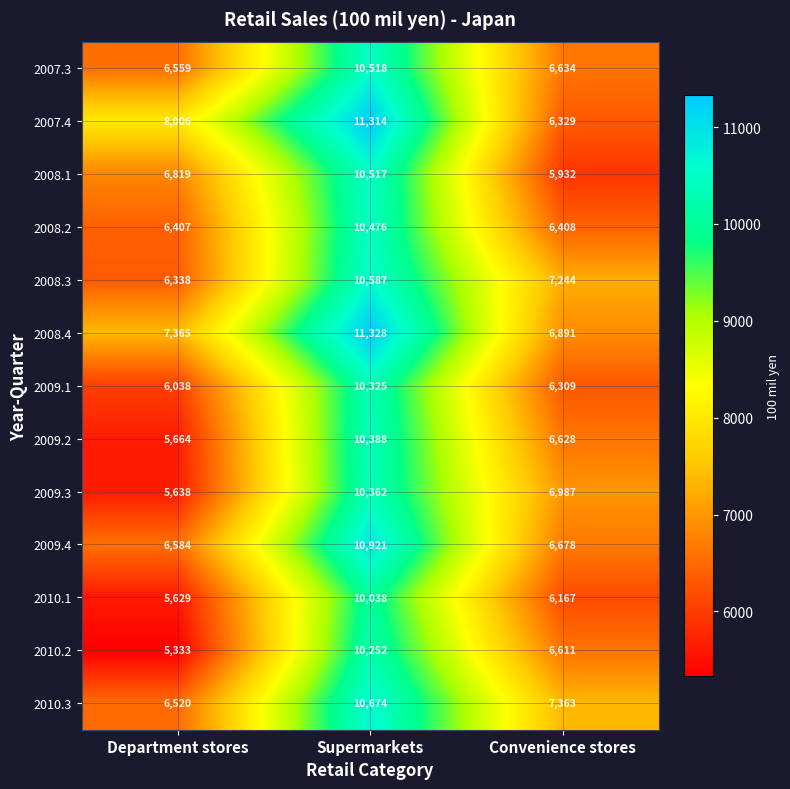

Which series changed the most between Department stores and Supermarkets?

2010.2